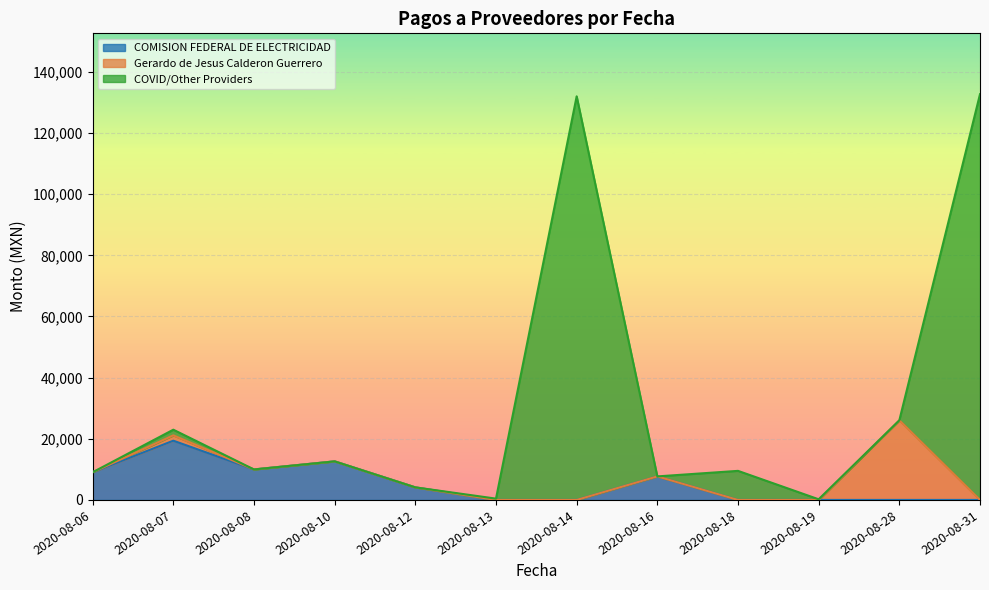

What is the total value across all series at 2020-08-08?

9972.0